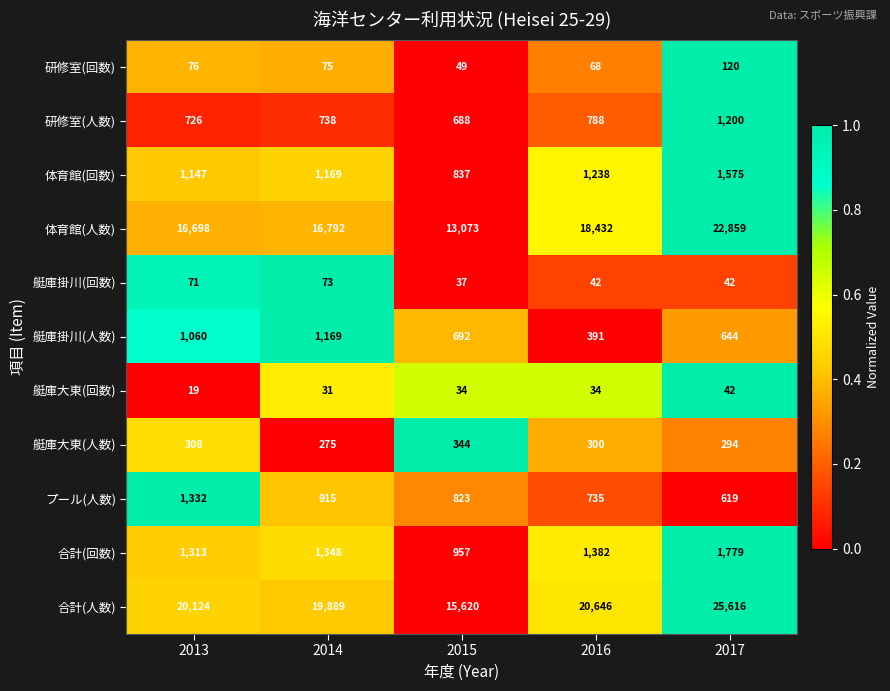

Rank the series by their maximum value, from highest to lowest.

合計(人数), 体育館(人数), 合計(回数), 体育館(回数), プール(人数), 研修室(人数), 艇庫掛川(人数), 艇庫大東(人数), 研修室(回数), 艇庫掛川(回数), 艇庫大東(回数)